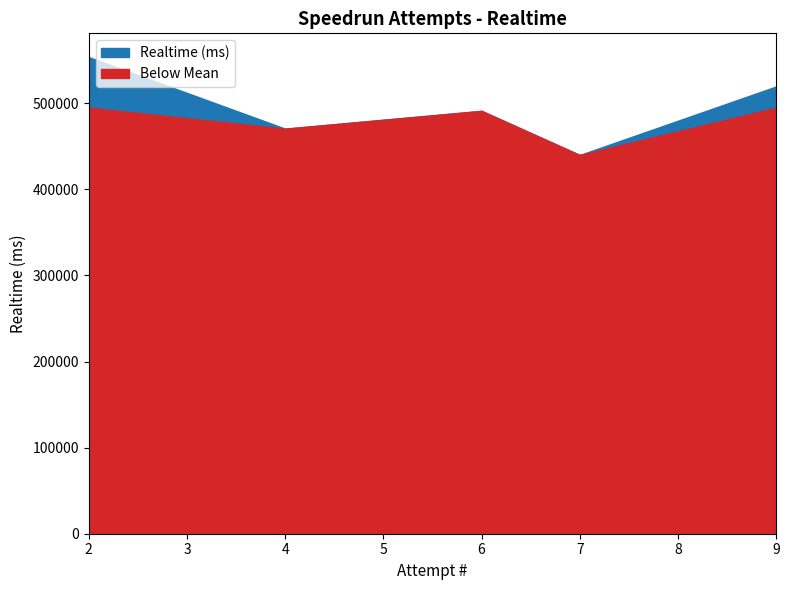

What is the ratio of the value at 9 to the value at 6?

1.1